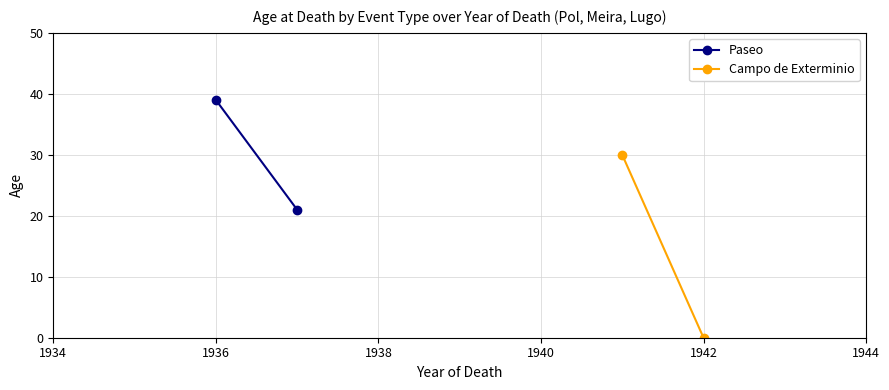

What is the value of the Campo de Exterminio point at the 1st from the left?

30